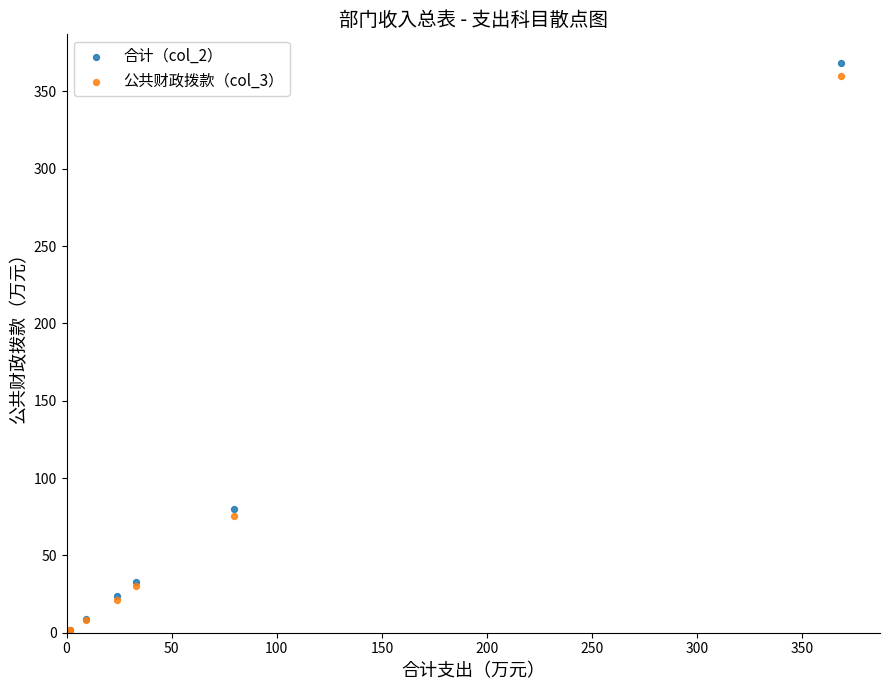

Across all series, what Y value is closest to 184?

79.9